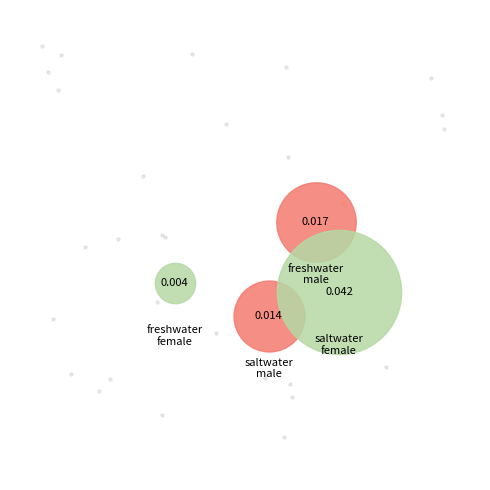

How many slices are in this pie chart?

4